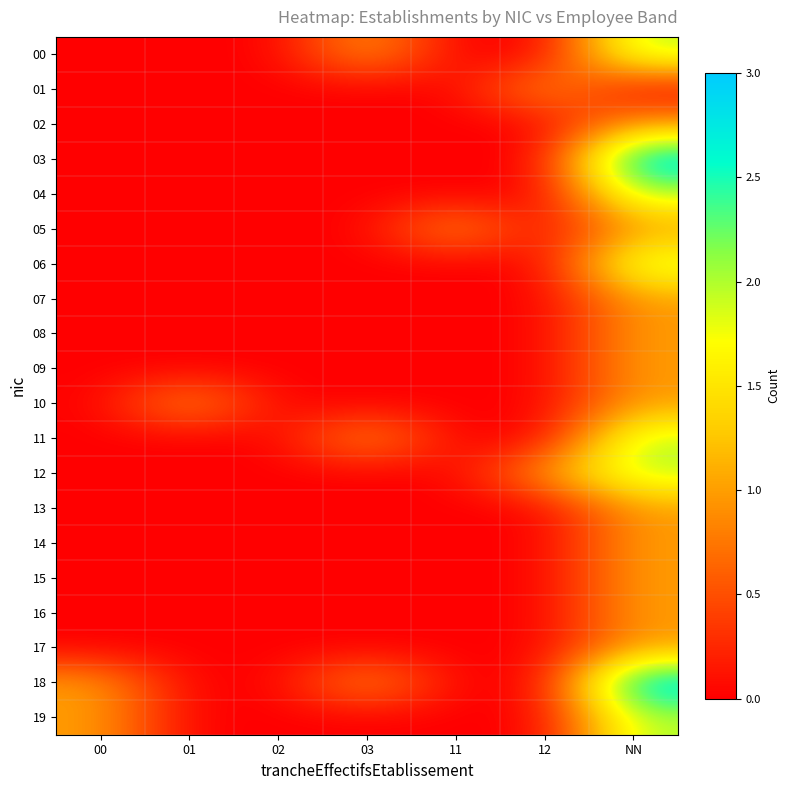

Which label corresponds to the largest value in the chart?

NN